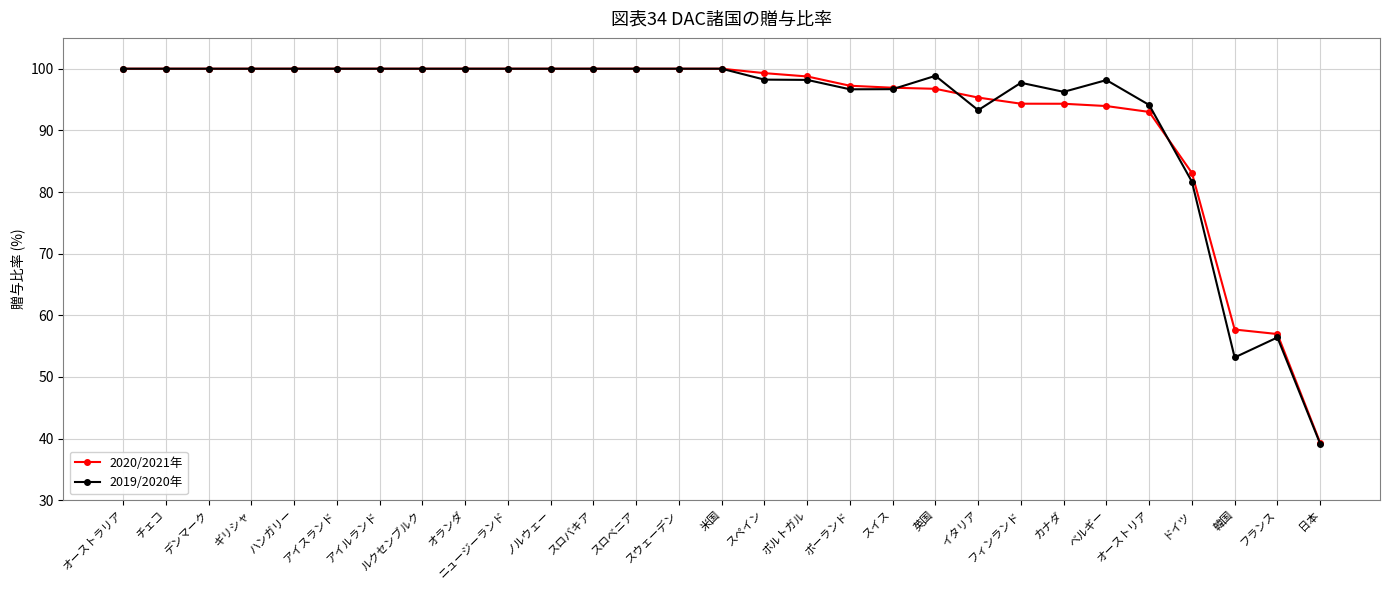

Which series has the largest range (max minus min)?

2019/2020年